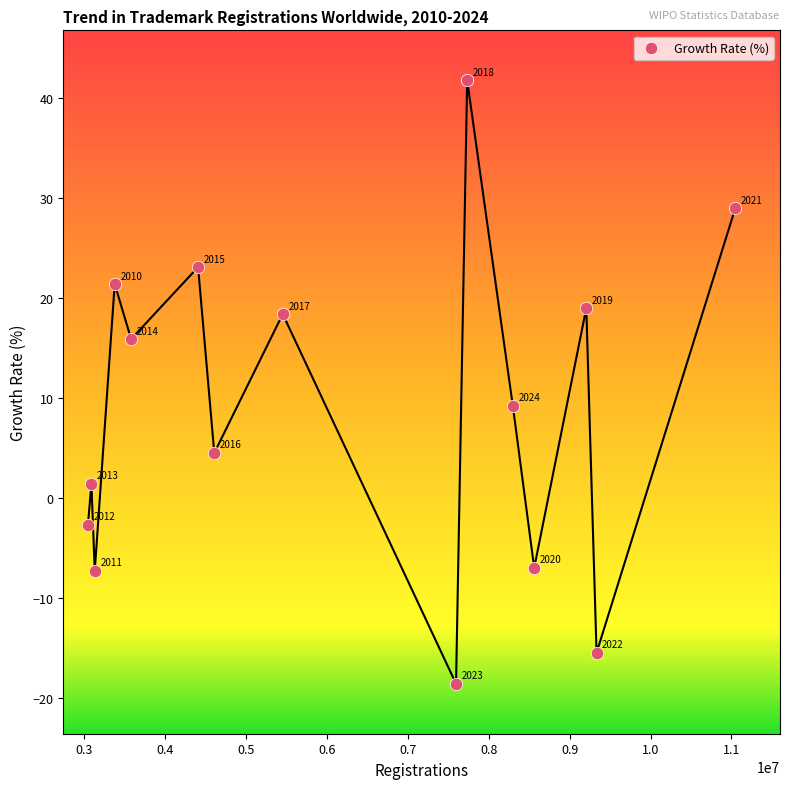

What is the range of X values (max minus min)?

7999700.0